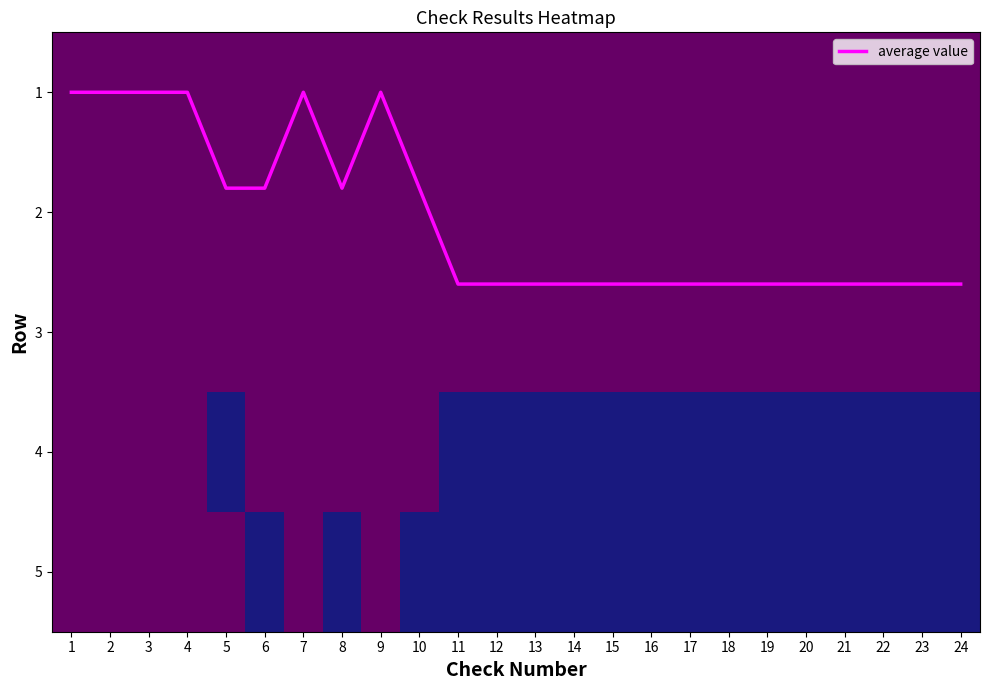

At how many categories does at least one series exceed 0?

24